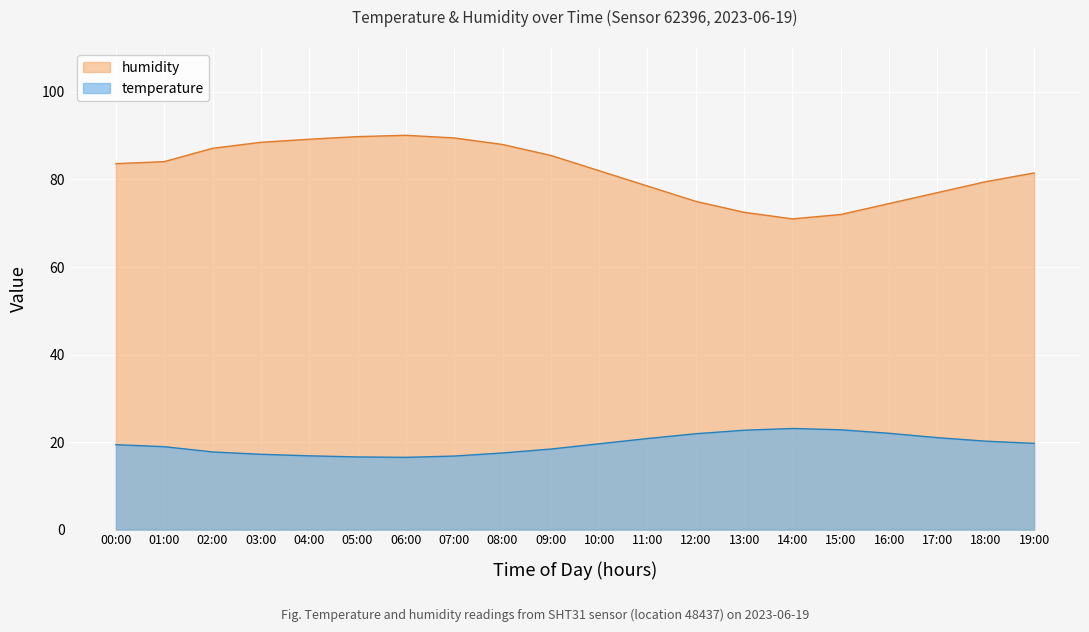

Rank the series by their average value, from highest to lowest.

humidity, temperature